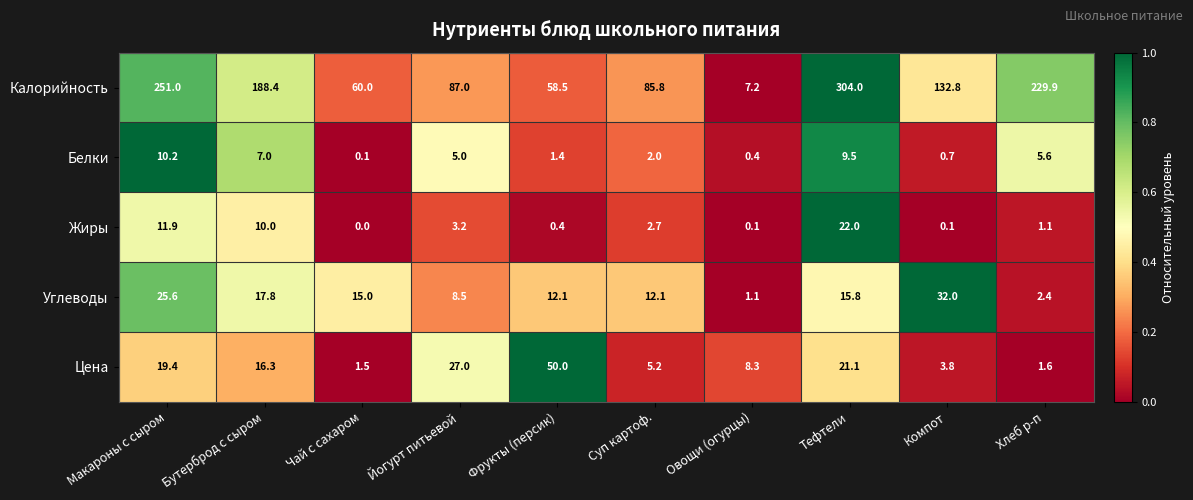

At which label does Углеводы reach its minimum?

Овощи (огурцы)